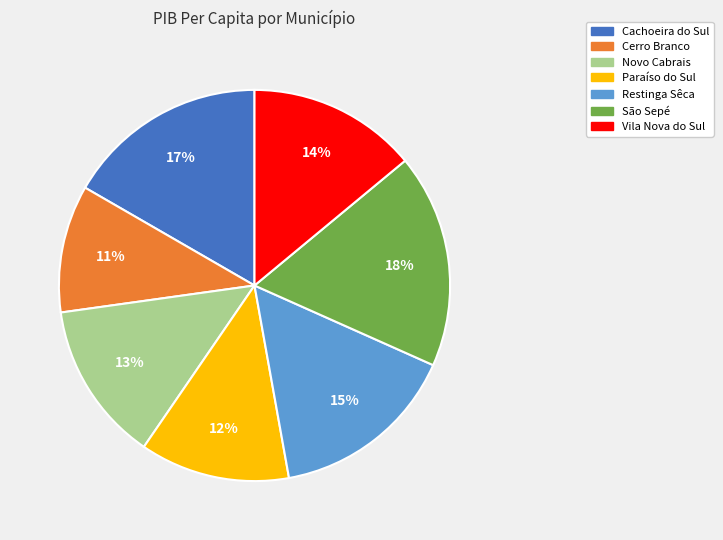

To the nearest percent, what percentage of the pie is Vila Nova do Sul?

14%